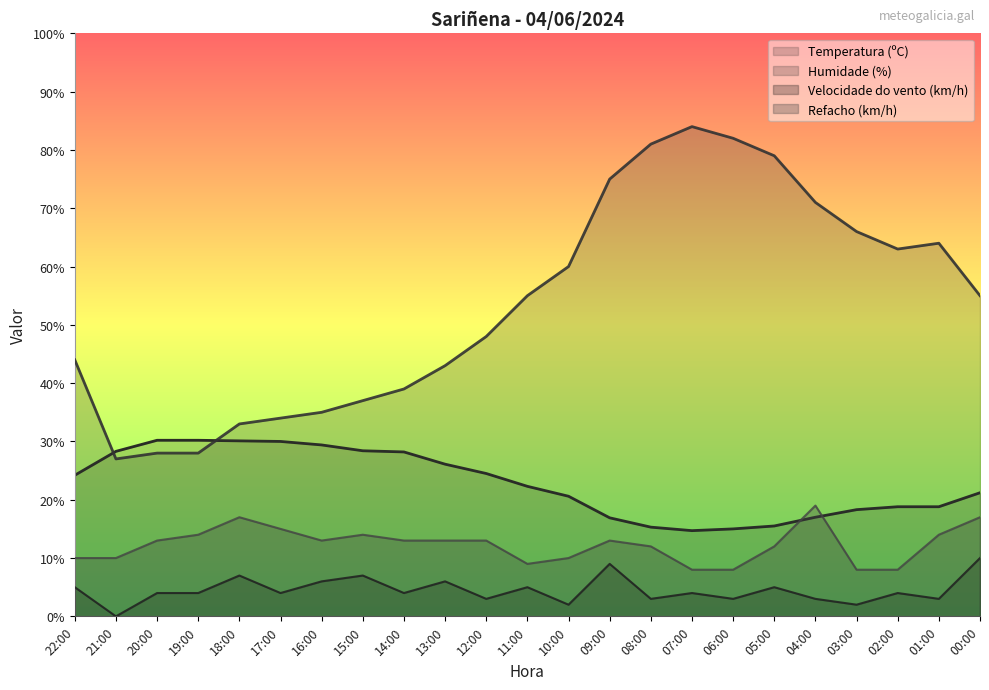

Between 21:00 and 13:00, which series saw the biggest shift?

Humidade (%)